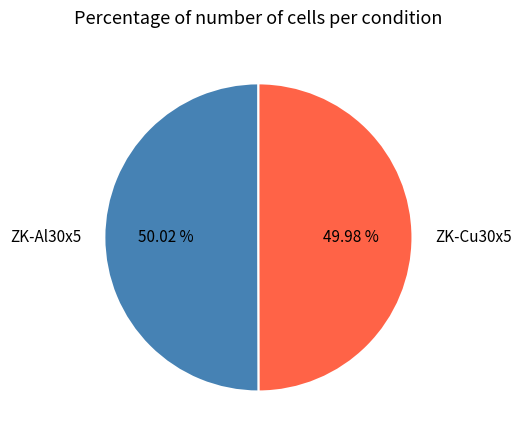

Combined, do ZK-Cu30x5 and ZK-Al30x5 account for over 50%?

Yes